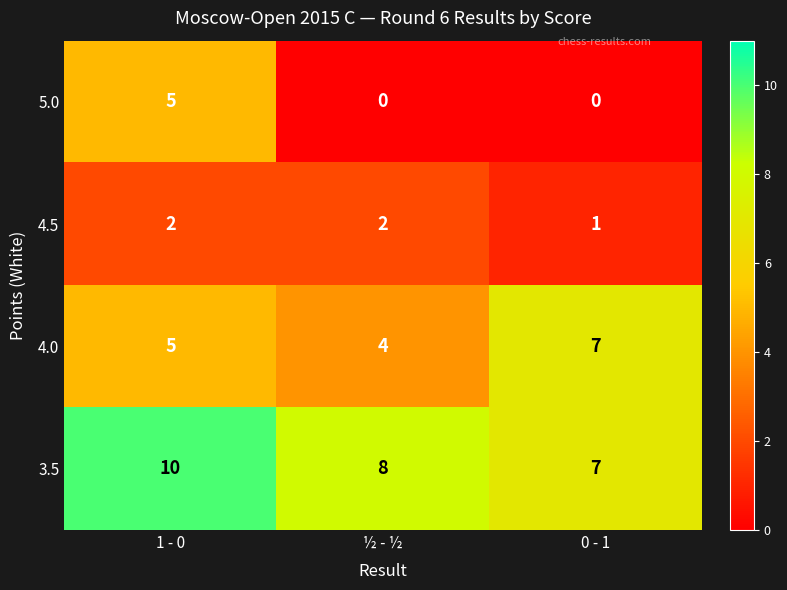

Rank the series by their maximum value, from lowest to highest.

4.5, 5.0, 4.0, 3.5